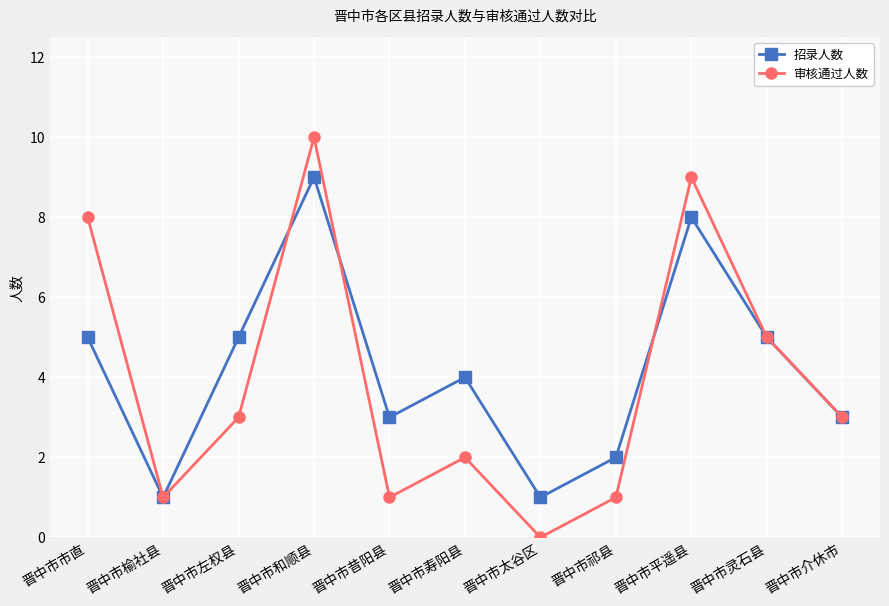

What is the label of the 9th point from the left?

晋中市平遥县